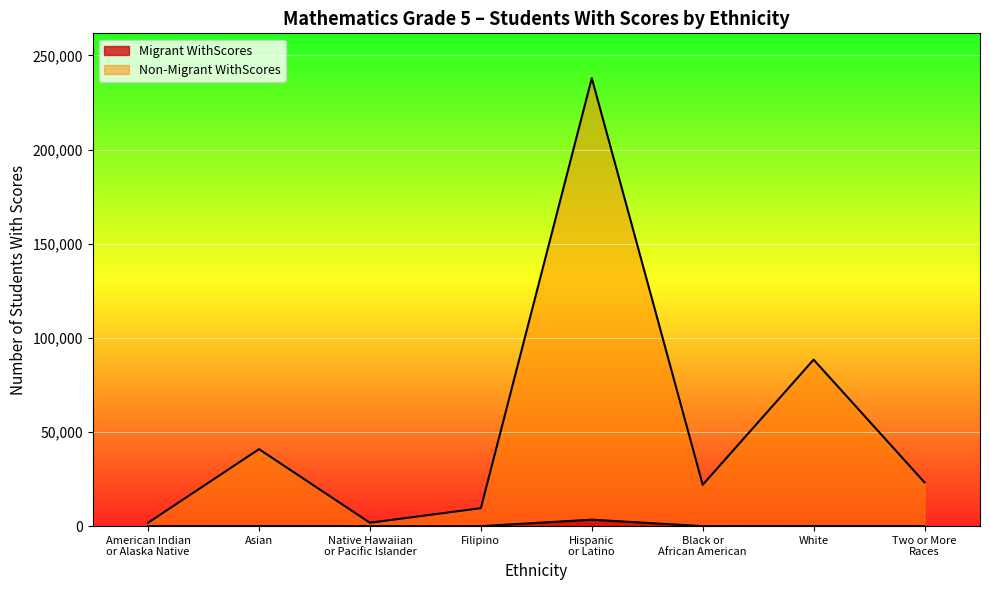

True or false: Migrant WithScores and Non-Migrant WithScores intersect in this chart.

False